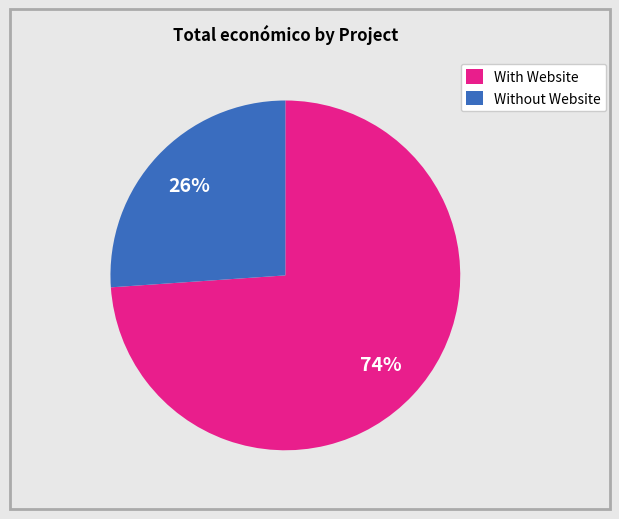

Is there any slice that represents more than half of the pie?

Yes